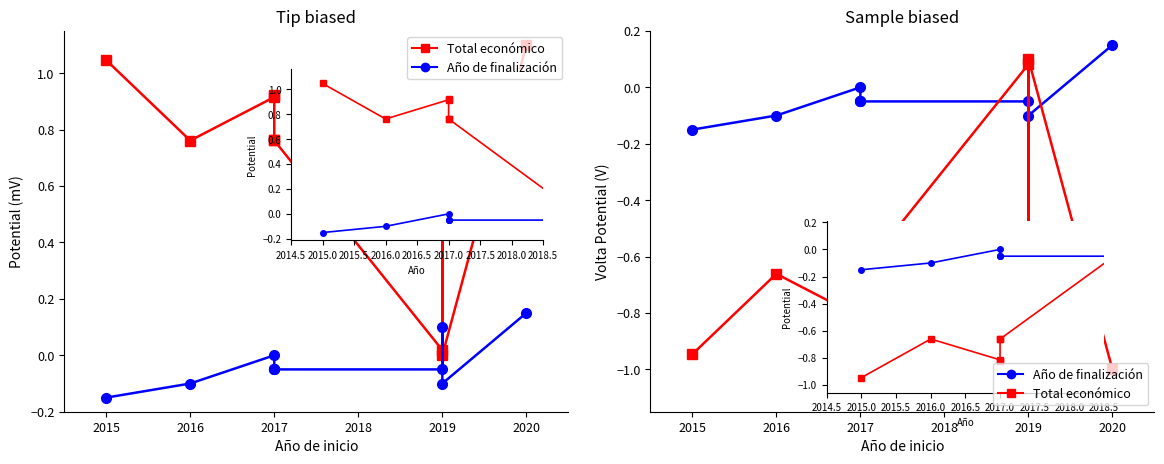

Does the chart have visible grid lines?

No